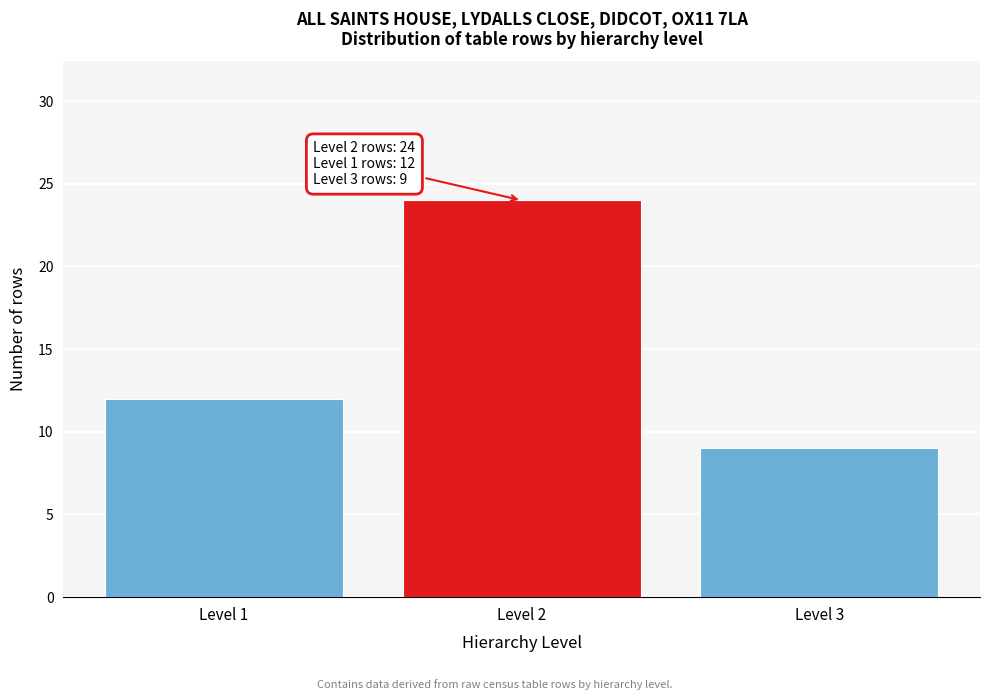

Reading left to right, transcribe all the data shown in this chart.

Level 1=12	Level 2=24	Level 3=9